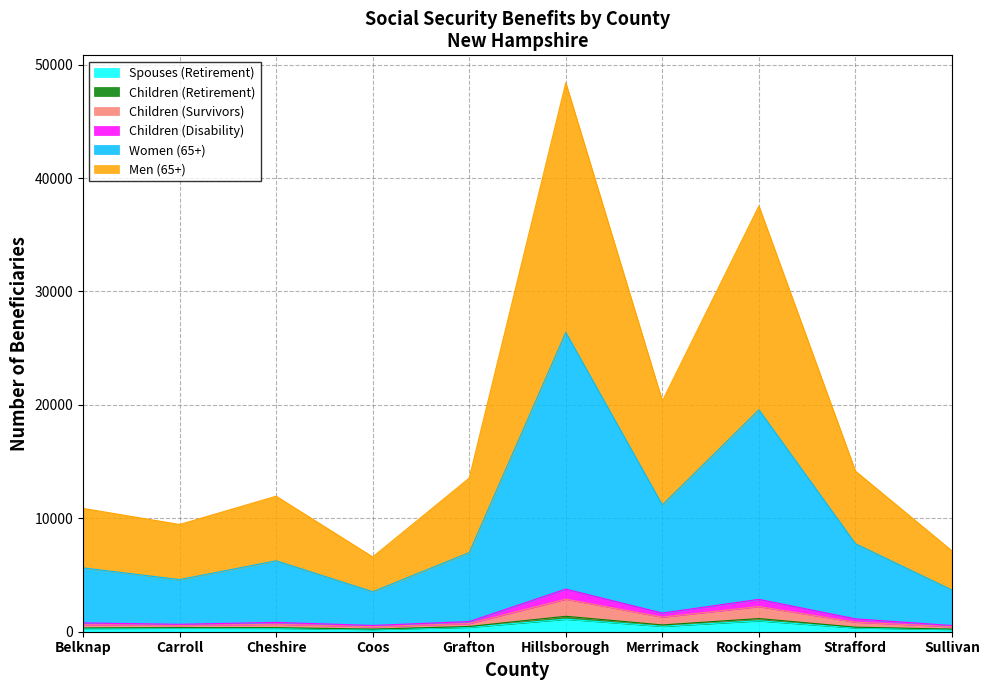

True or false: Children (Disability) and Men (65+) cross at least once.

False